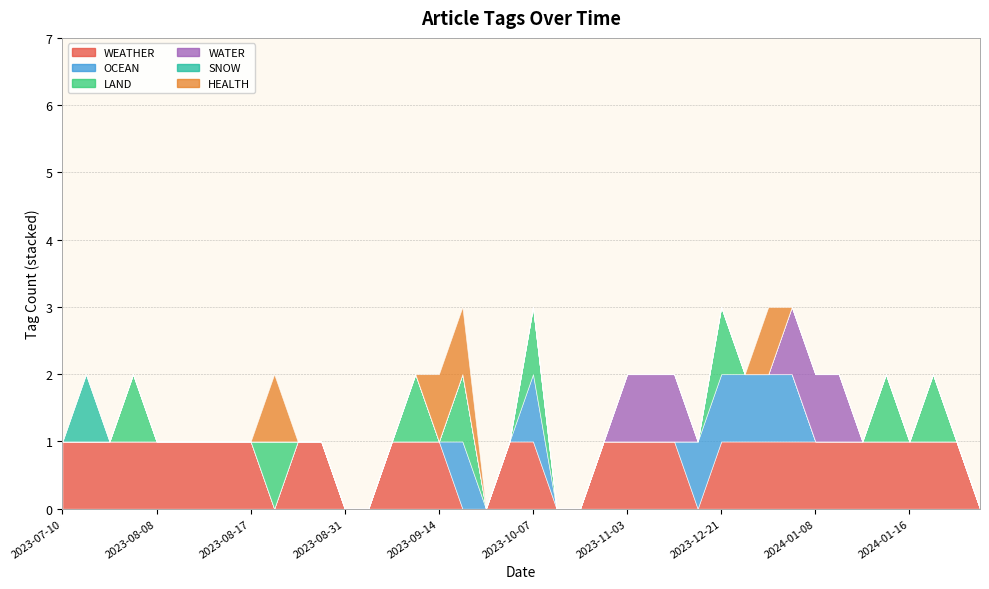

Which category has the highest value across all series?

2023-07-10